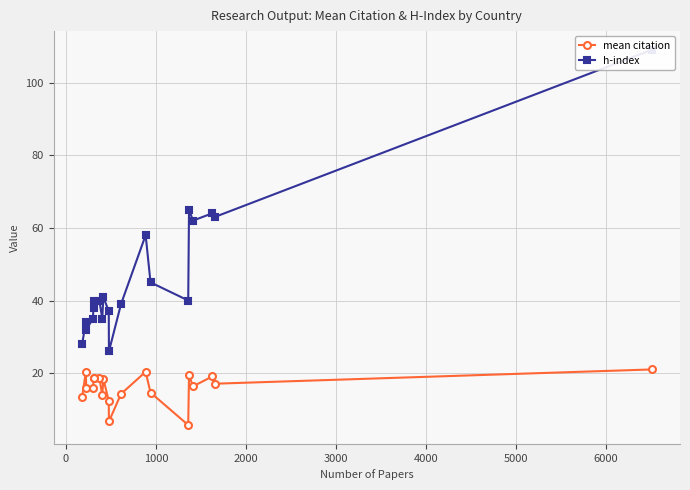

What is the value of the mean citation point at the 13th from the left?

20.4